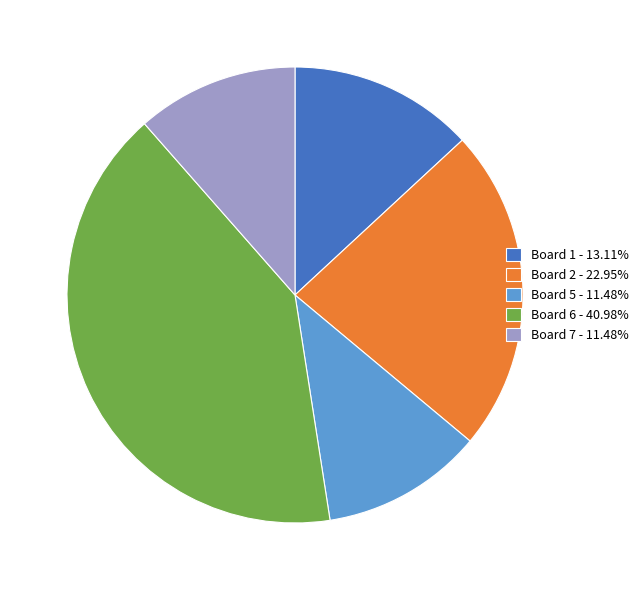

Is there a majority slice in this chart?

No